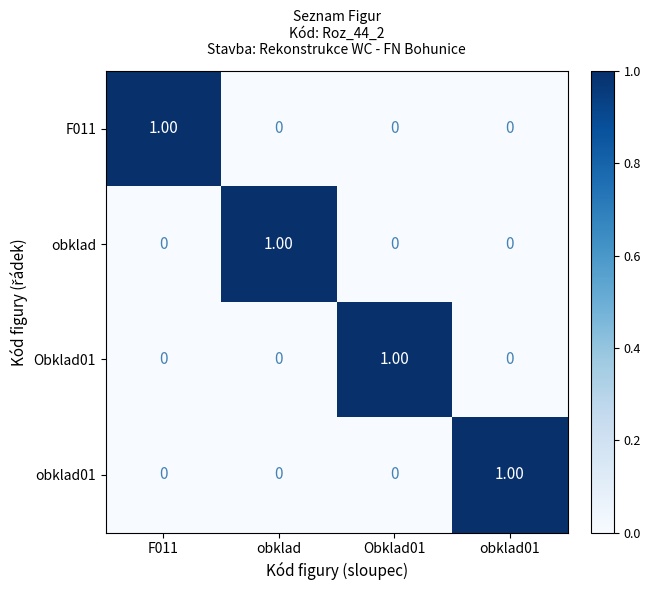

Which category has the highest value in the obklad series?

obklad